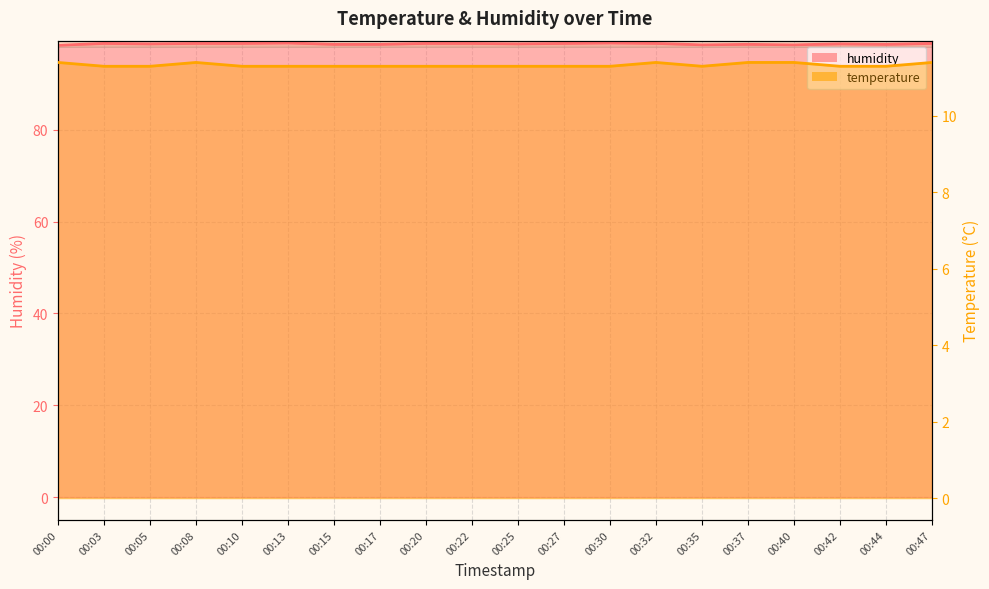

What is the value of the temperature point at the 11th from the left?

11.3